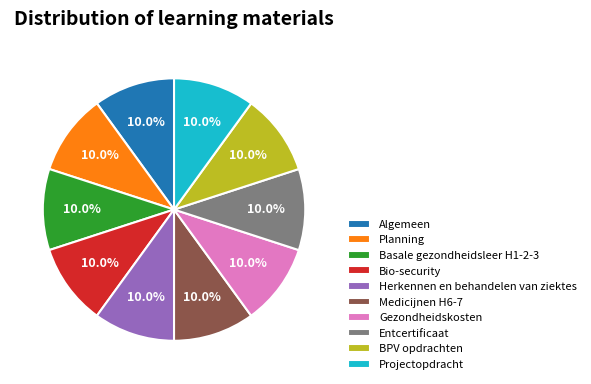

What percentage is the Herkennen en behandelen van ziektes slice, to the nearest percent?

10%